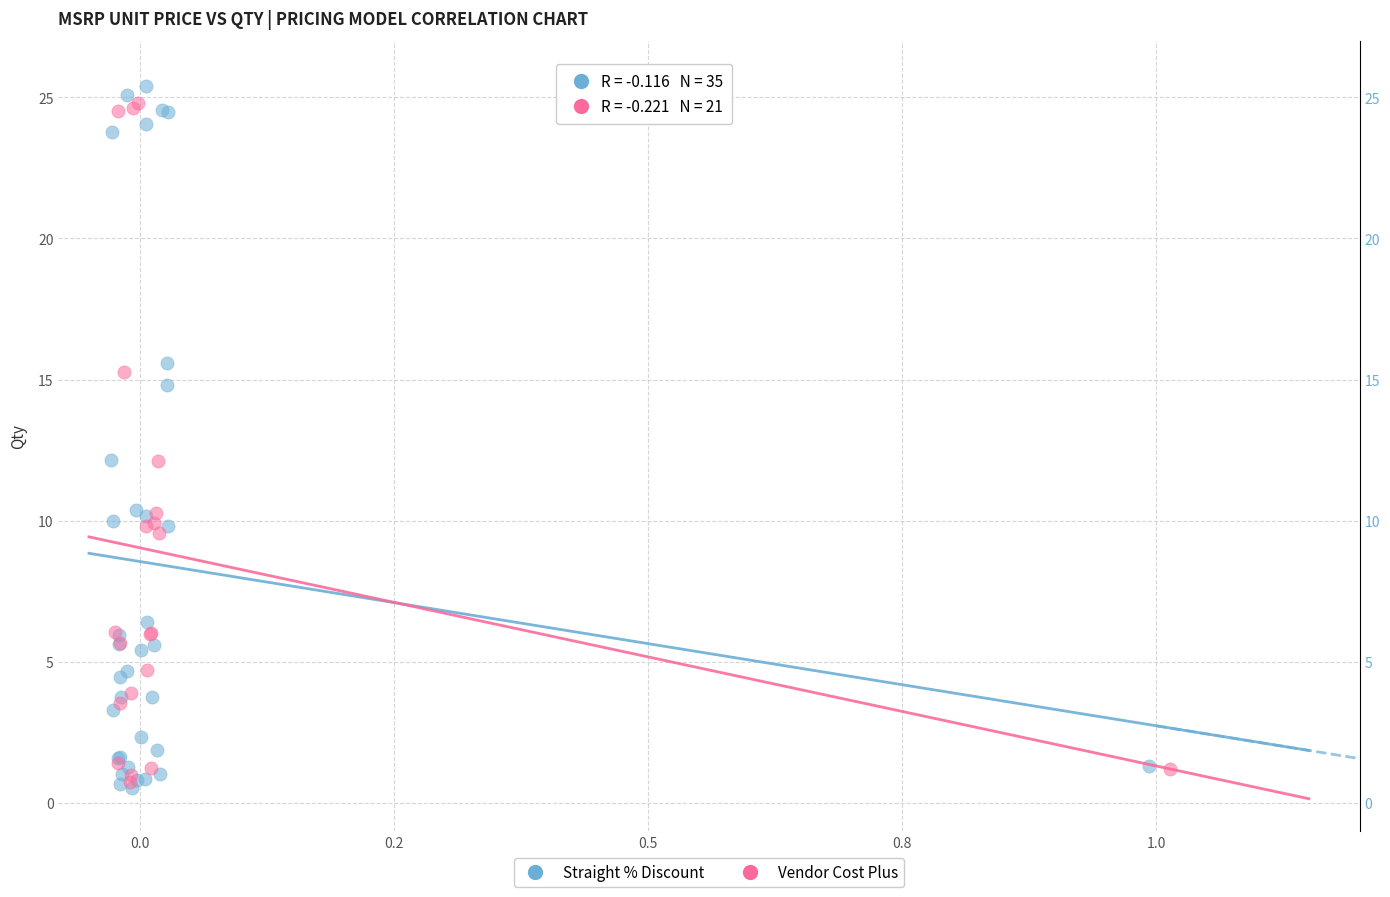

Which series has the widest spread of Y values?

Straight % Discount